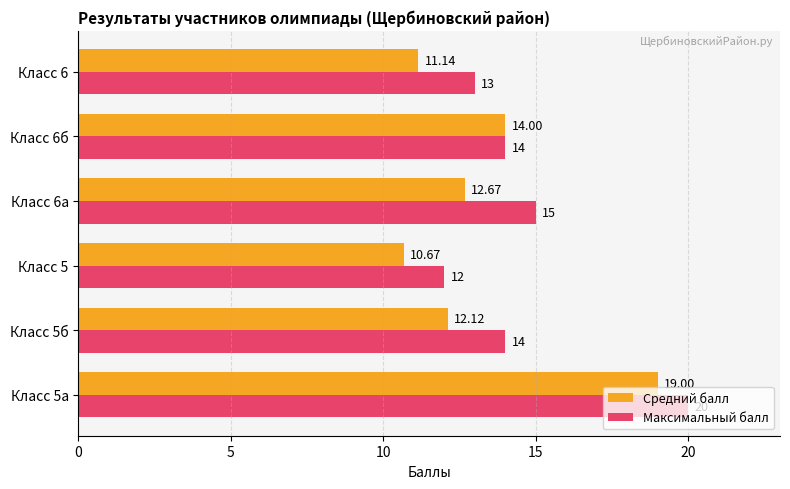

What are all the series names shown in the legend?

Средний балл, Максимальный балл